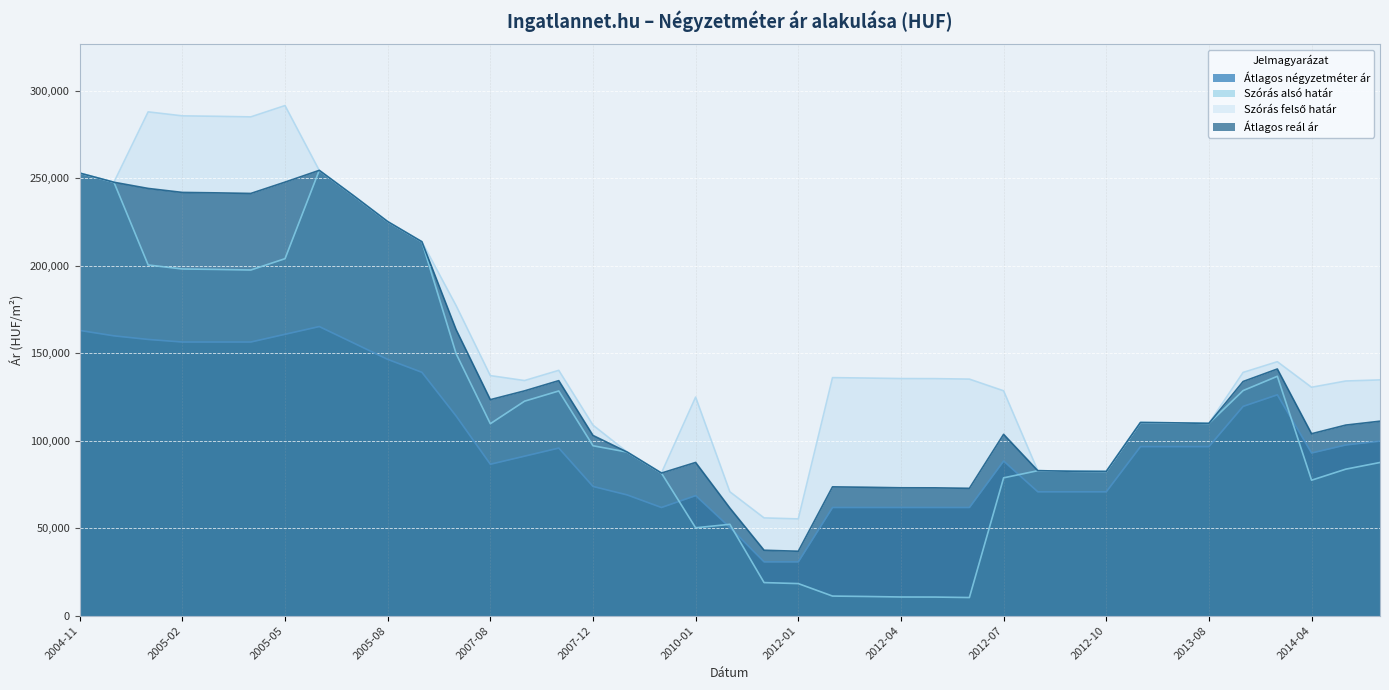

At how many categories does at least one series exceed 194798?

11